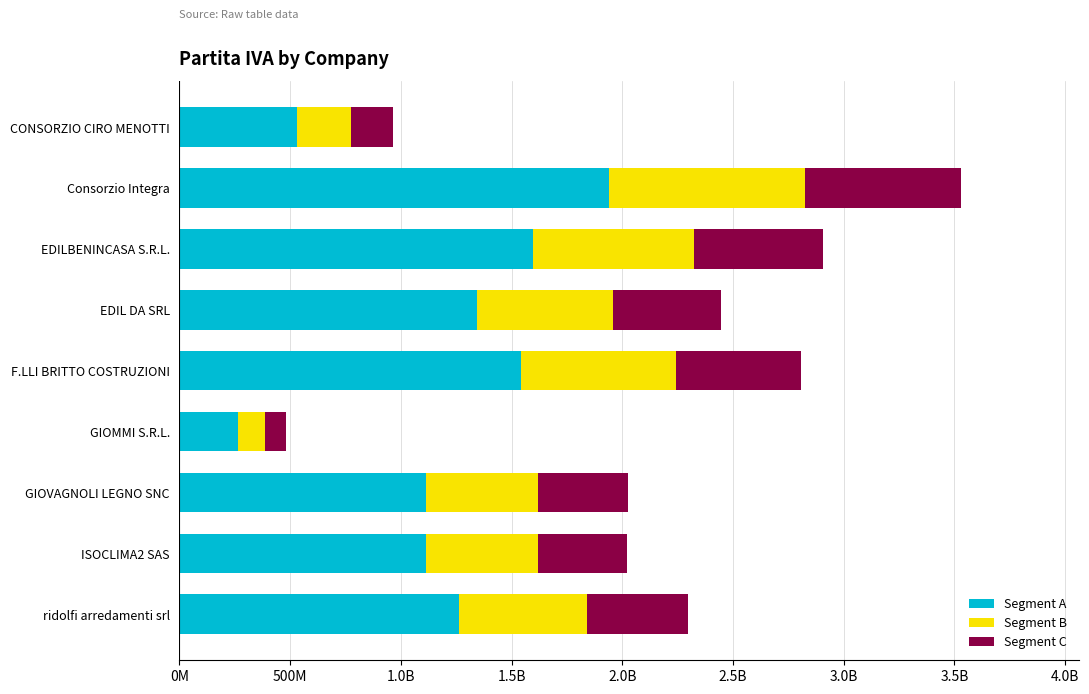

What is the sum of all Segment B values?

4870893764.5